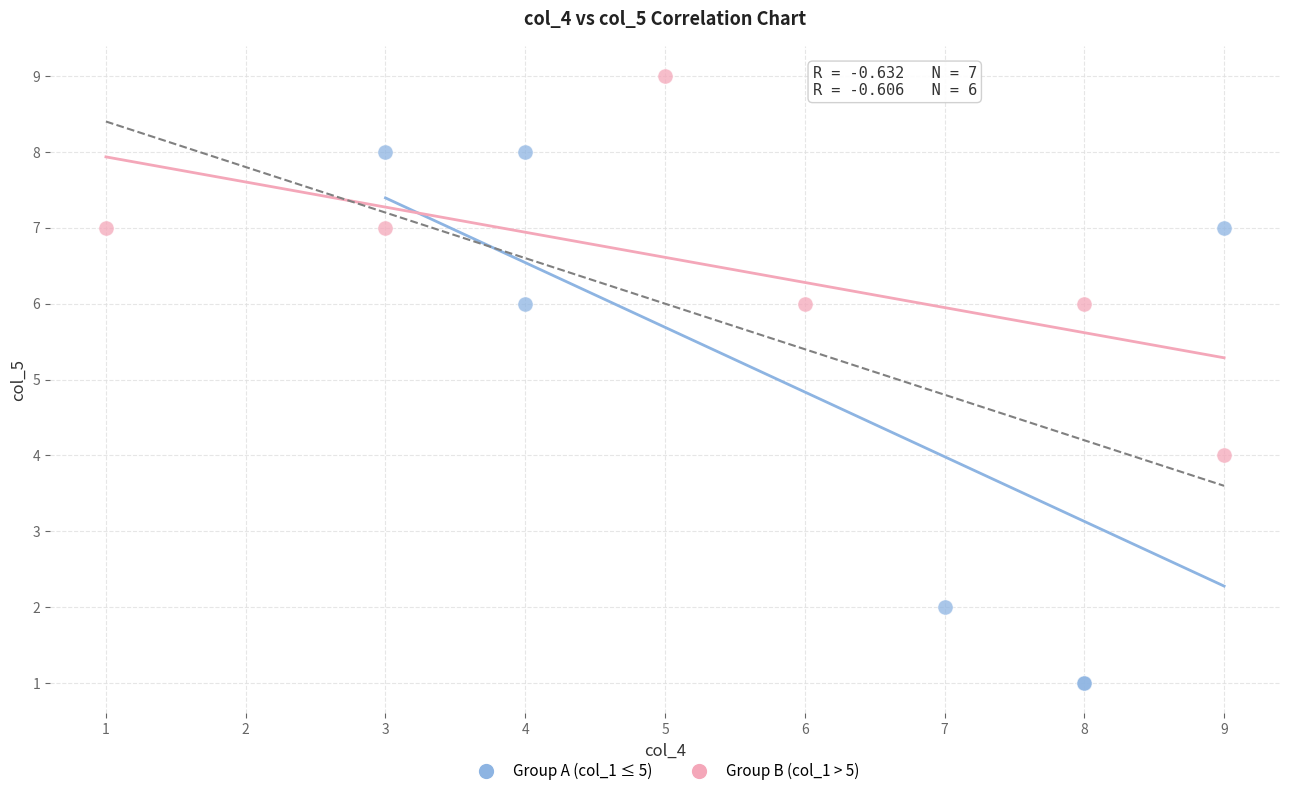

Which series has the largest Y range (max minus min)?

Group A (col_1 ≤ 5)